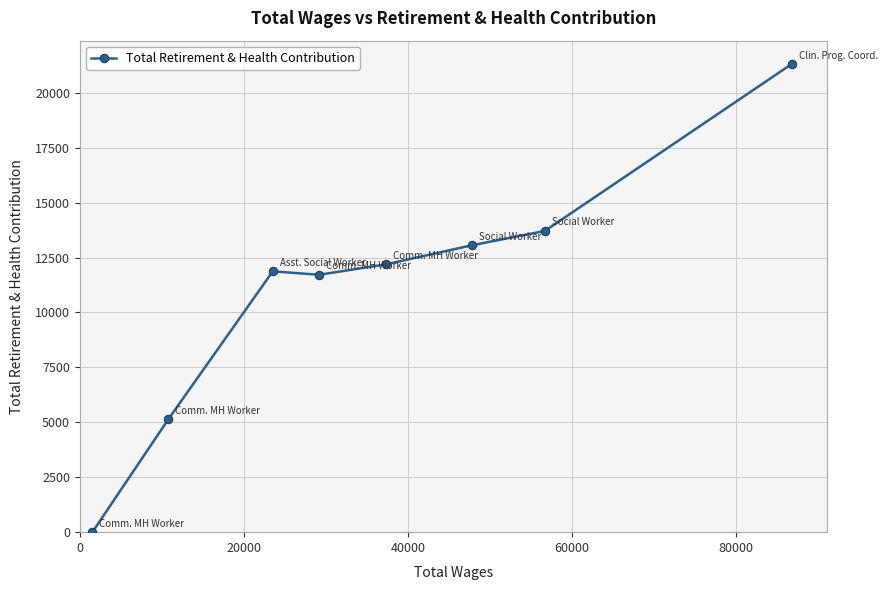

What is the average value?

11125